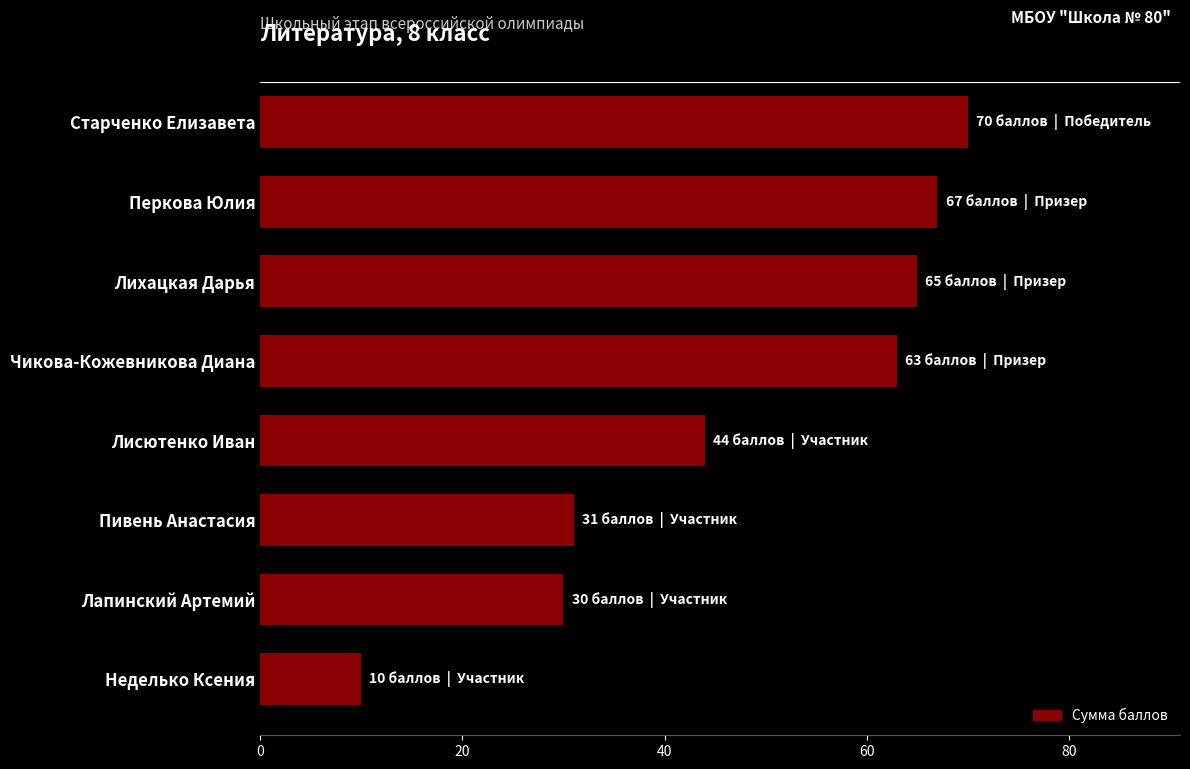

Rank the categories by value from lowest to highest.

Неделько Ксения, Лапинский Артемий, Пивень Анастасия, Лисютенко Иван, Чикова-Кожевникова Диана, Лихацкая Дарья, Перкова Юлия, Старченко Елизавета